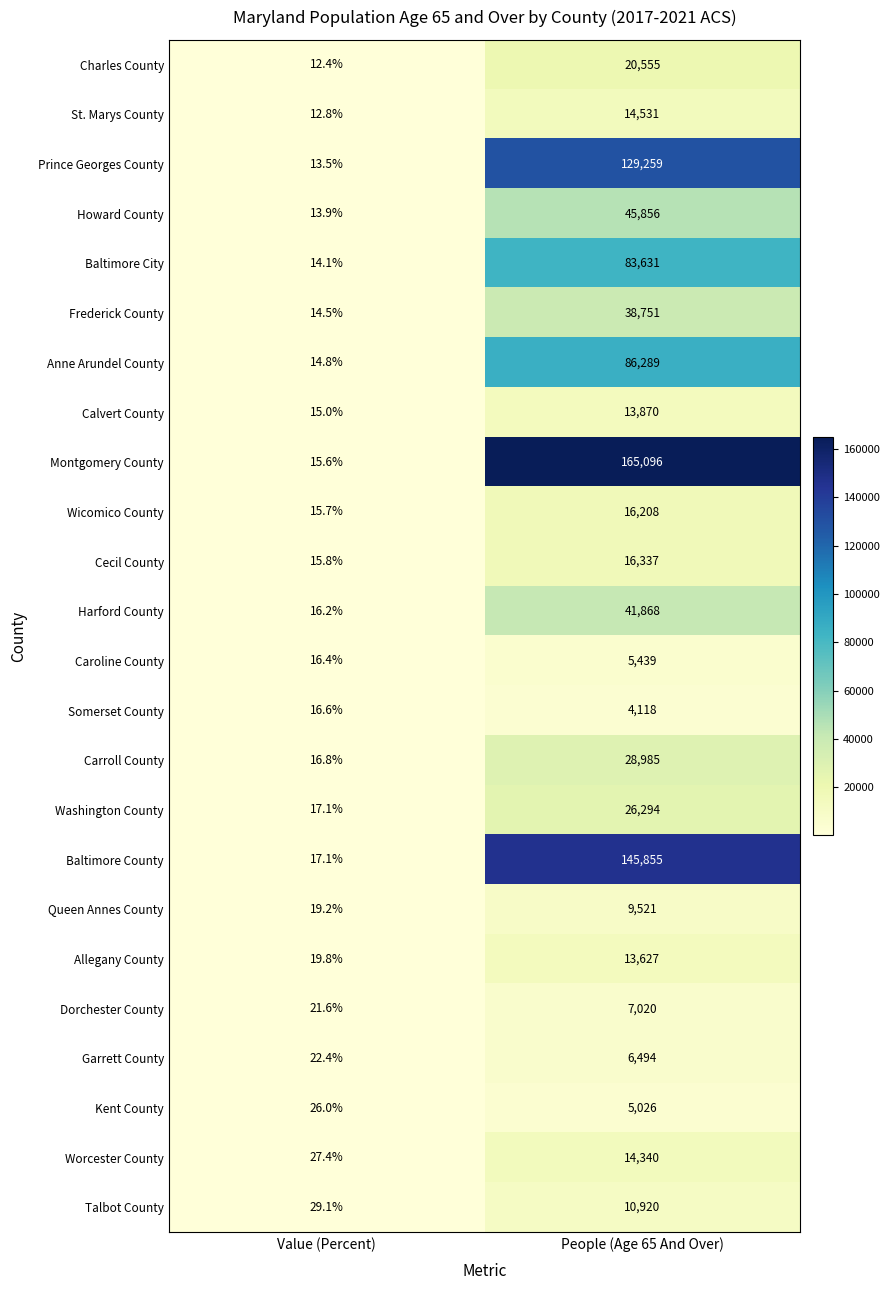

List the labels in order of Baltimore City value, smallest first.

Value (Percent), People (Age 65 And Over)